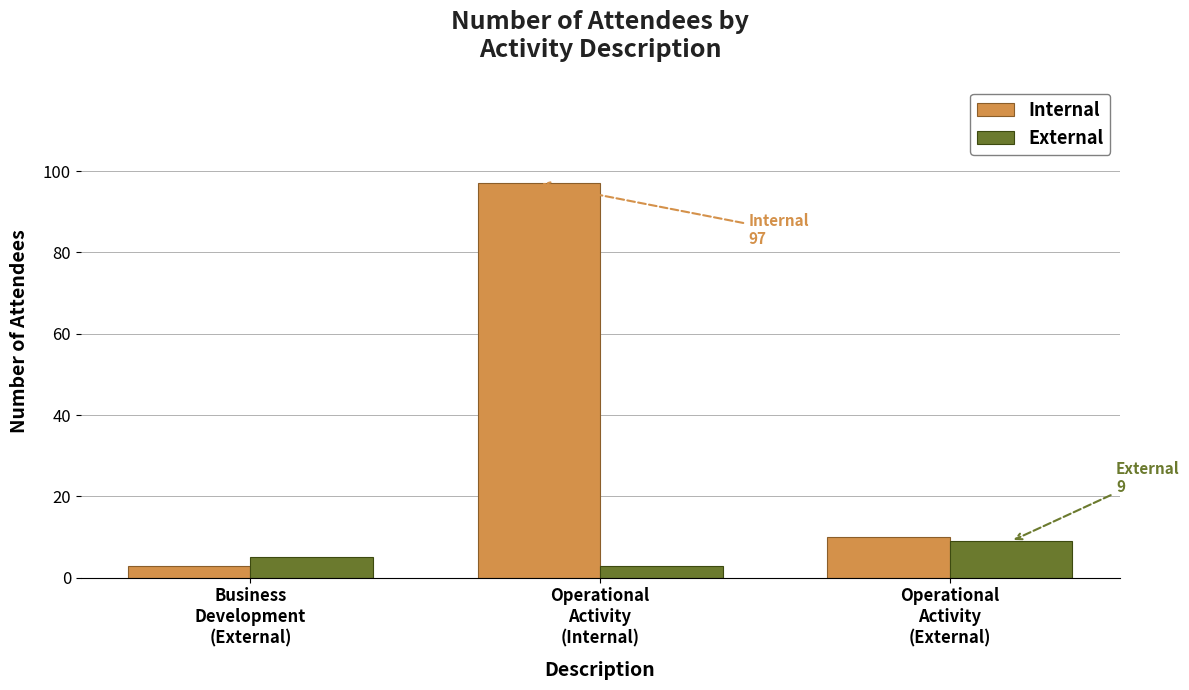

What are all the series names shown in the legend?

Internal, External